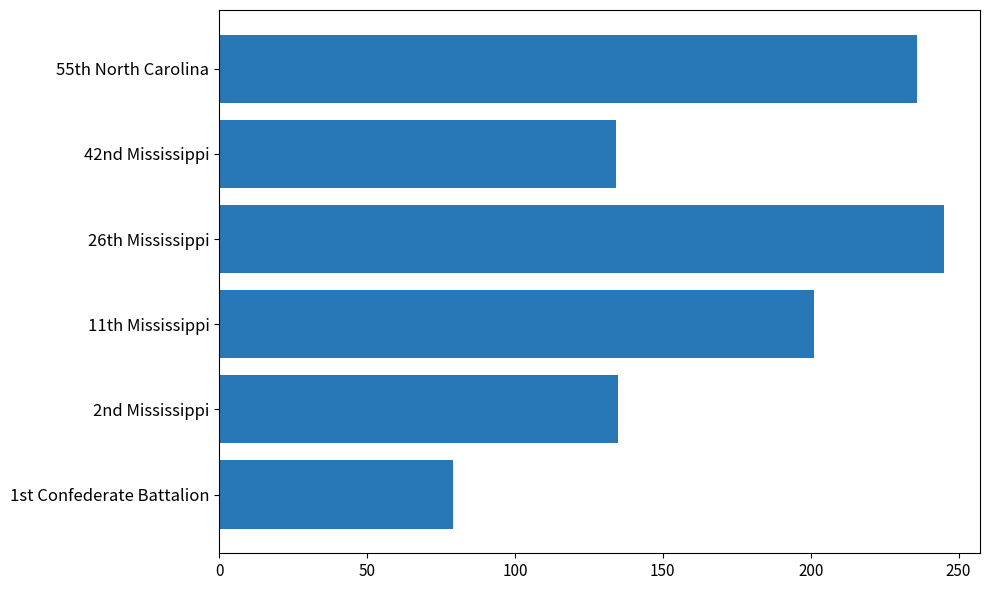

How many bars are there in total?

6